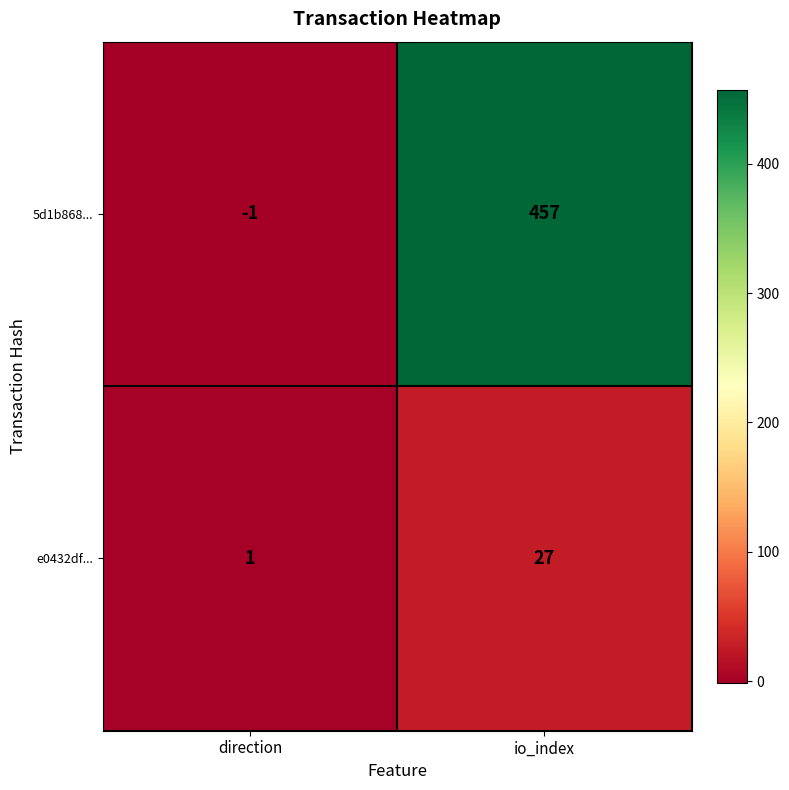

At how many categories does at least one series exceed 21?

1